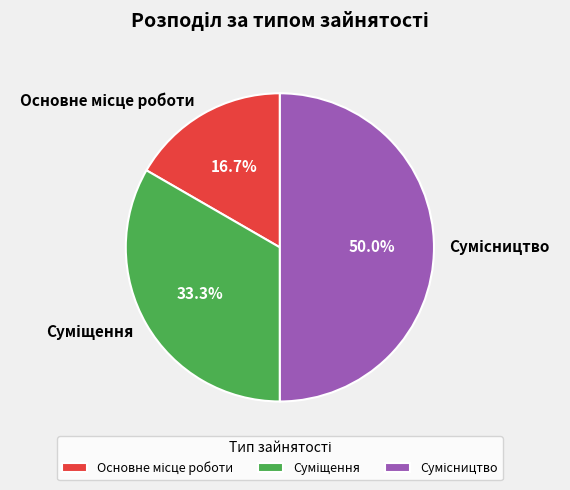

Is it true that Суміщення is 33% of the pie?

True